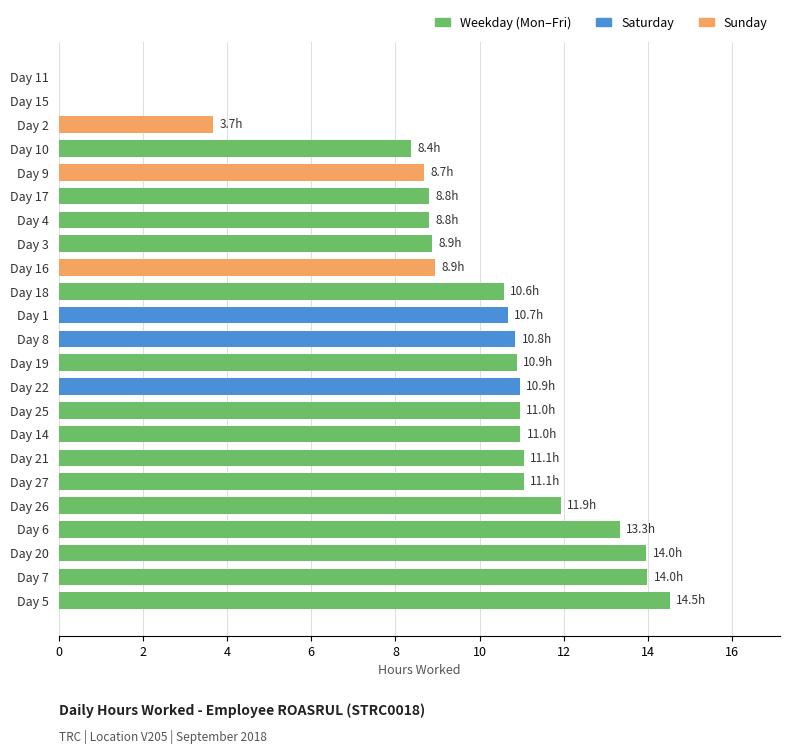

Approximately how many times larger is the value at Day 18 compared to Day 3?

1.2